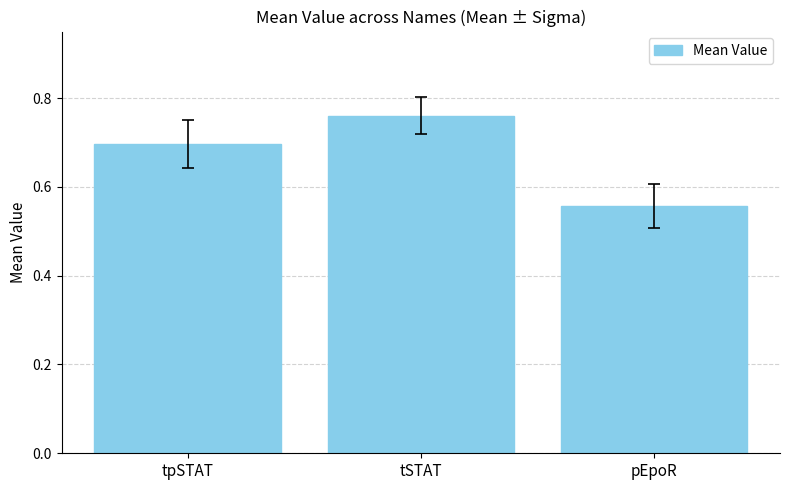

At which category does the chart reach its peak across all series?

tSTAT